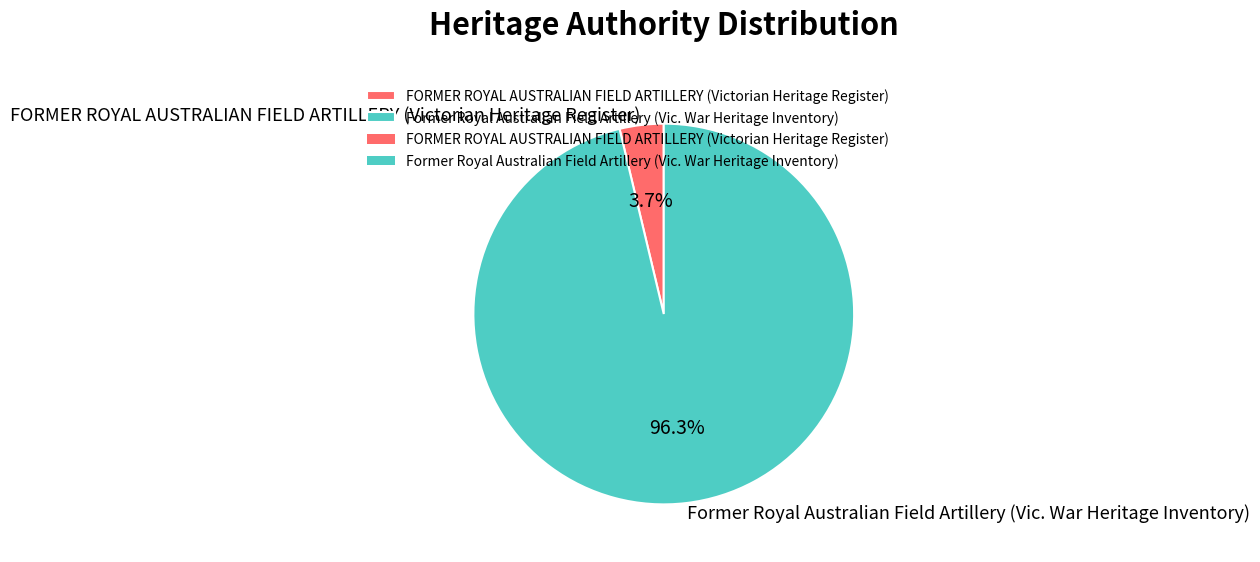

Is there any slice that represents more than half of the pie?

Yes